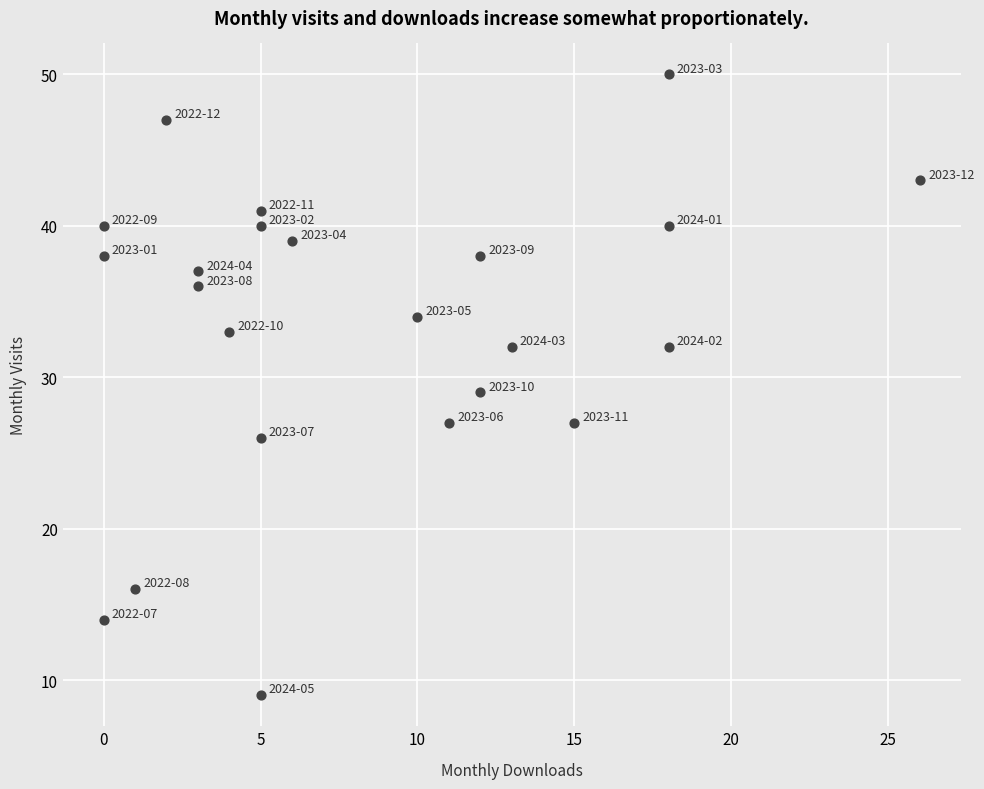

What is the range of Y values (max minus min)?

41